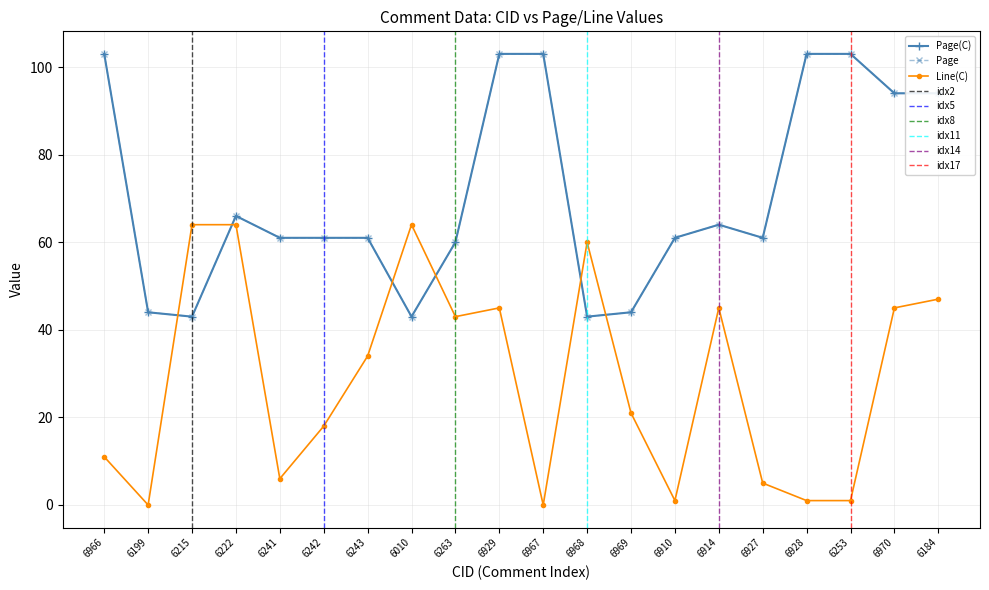

Which series has the largest range (max minus min)?

Line(C)